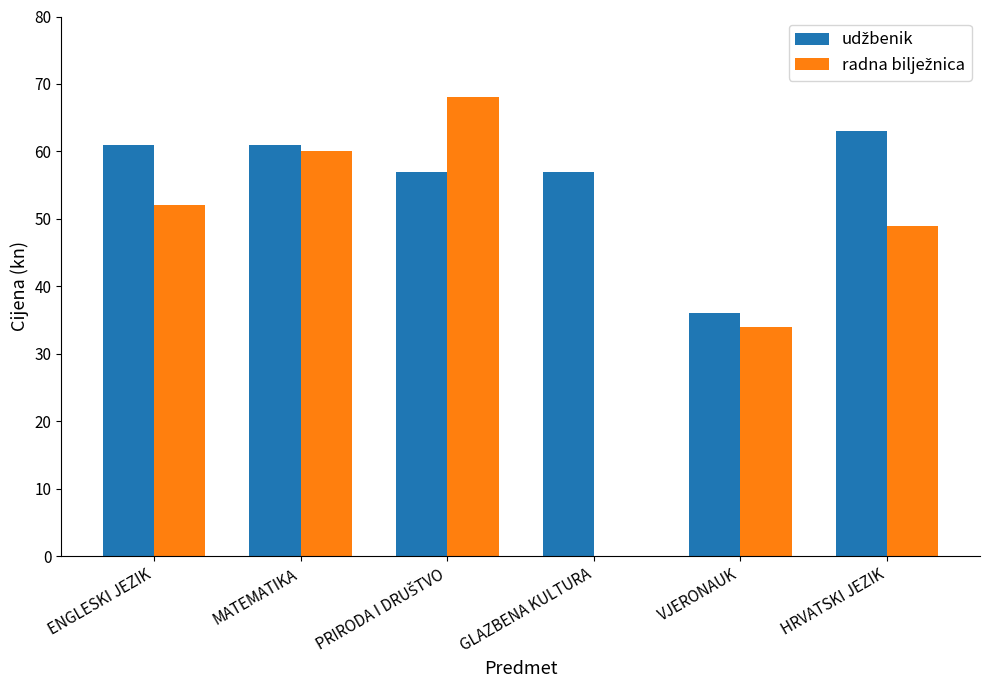

What is the greatest value displayed?

68